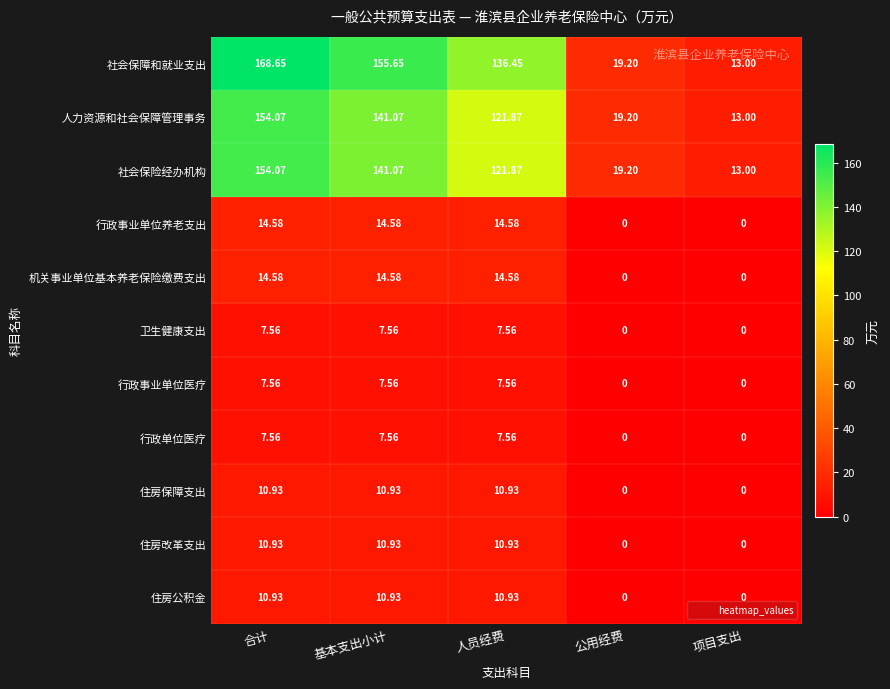

How many data points does each series have?

5